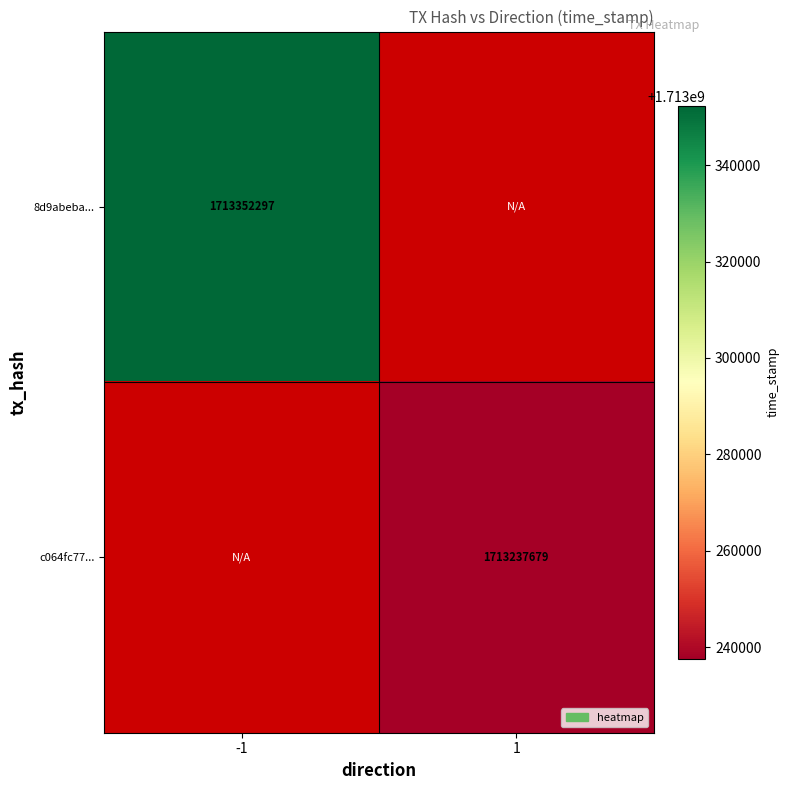

Is the value of c064fc77... at 1 greater than the value of 8d9abeba... at -1?

No